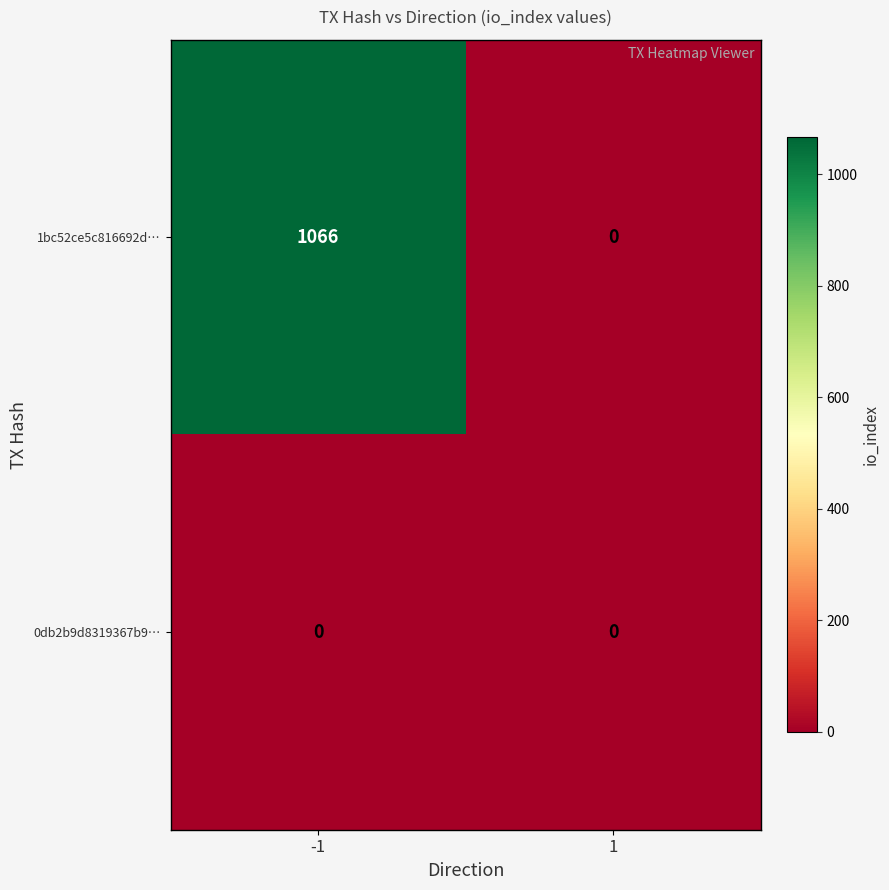

Reading left to right, list all the values displayed in this chart.

1bc52ce5c816692d…: -1=1066	1=0
0db2b9d8319367b9…: -1=0	1=0